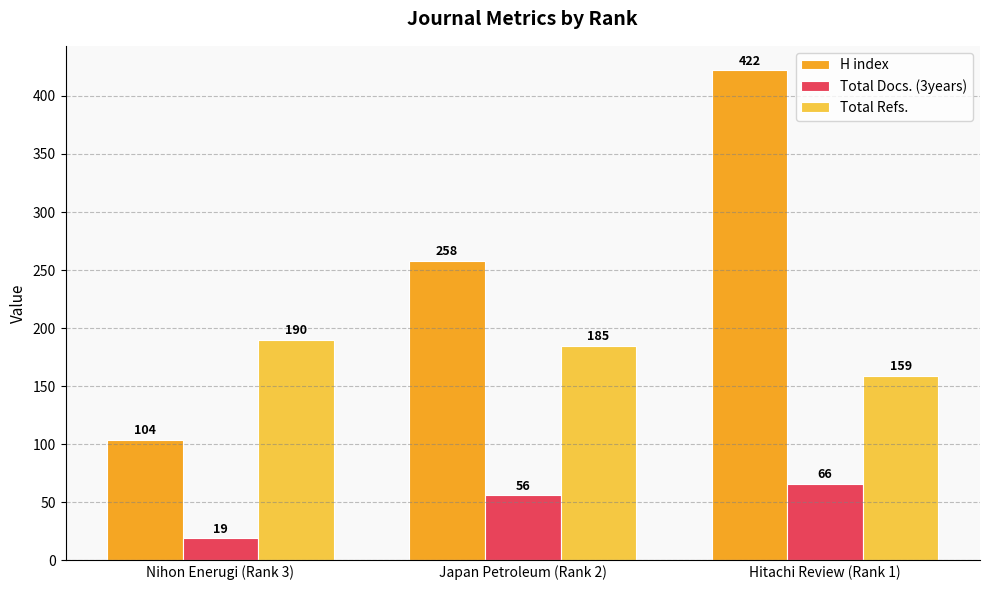

What is the total value across all series at Japan Petroleum (Rank 2)?

499